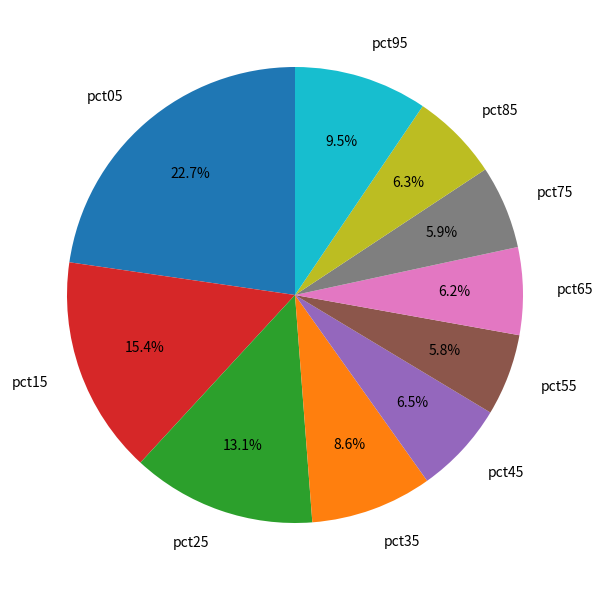

Between pct55 and pct15, which is larger?

pct15